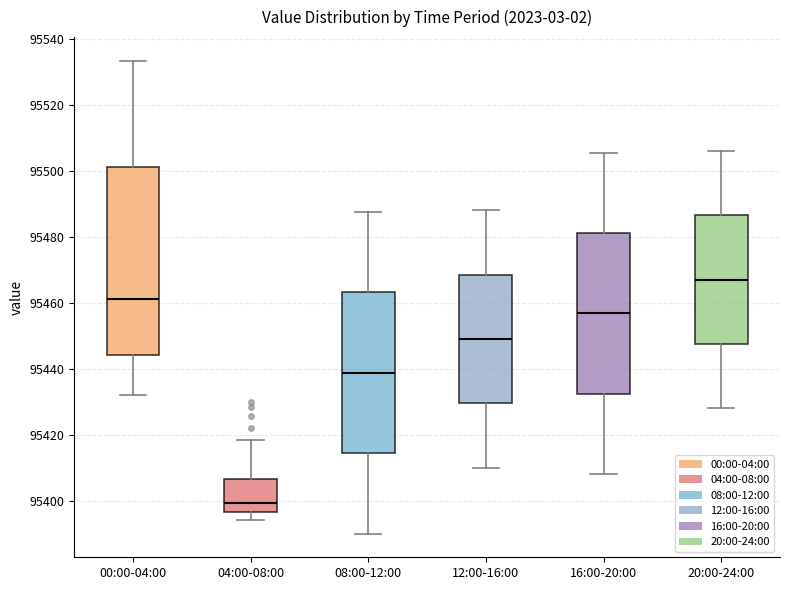

Where does the median line of the box for 04:00-08:00 sit on the y-axis? The values are not printed on the chart, so give them approximately, as read against the axis.

95400